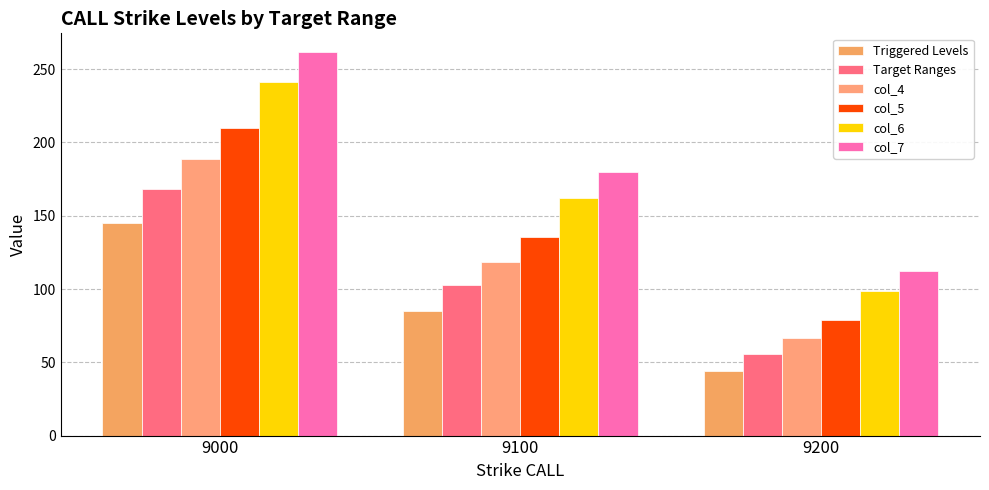

Which category has the highest value across all series?

9000